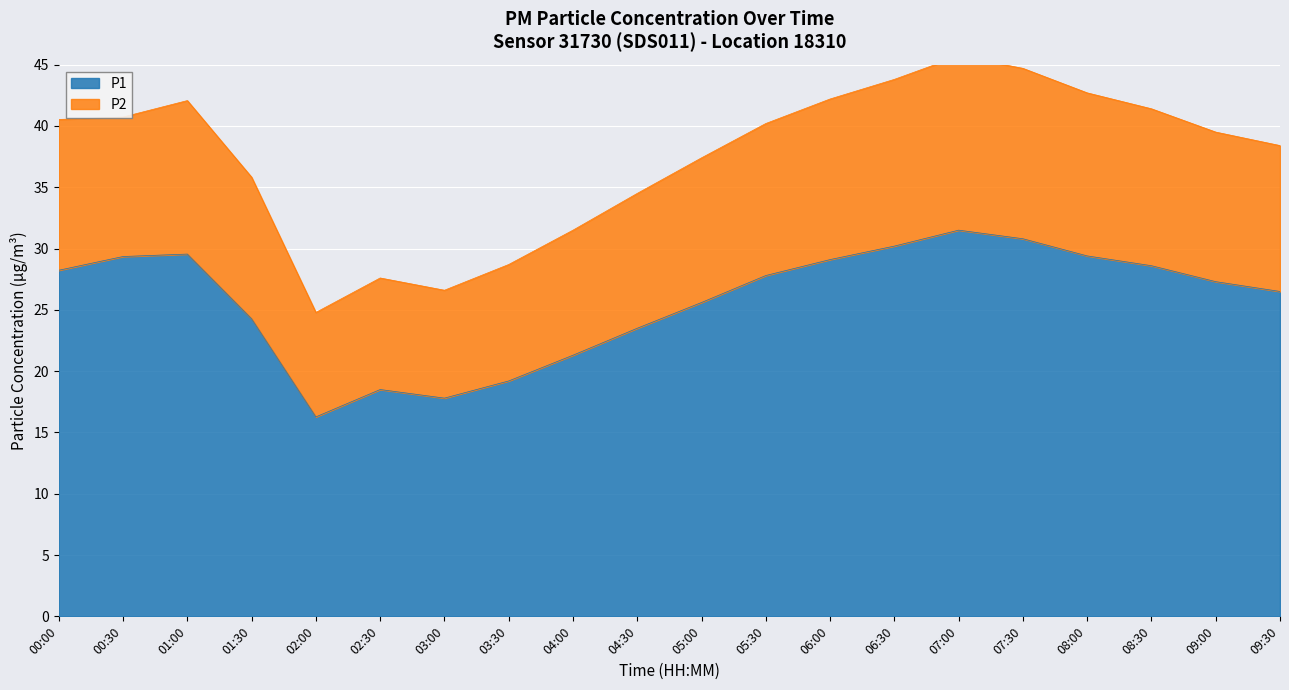

True or false: P2 and P1 cross at least once.

False